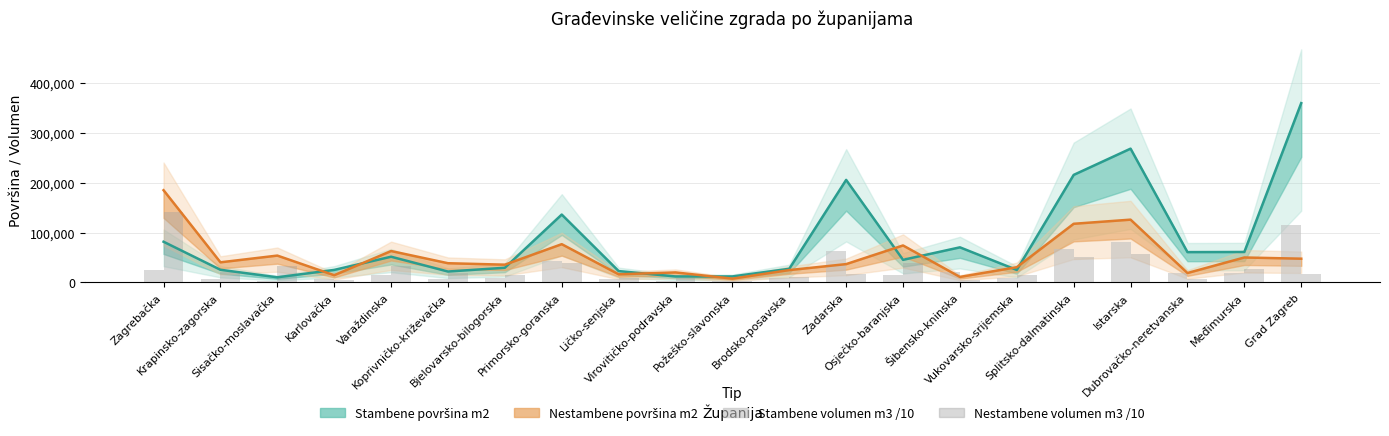

What is the maximum value shown in the chart?

360314.0